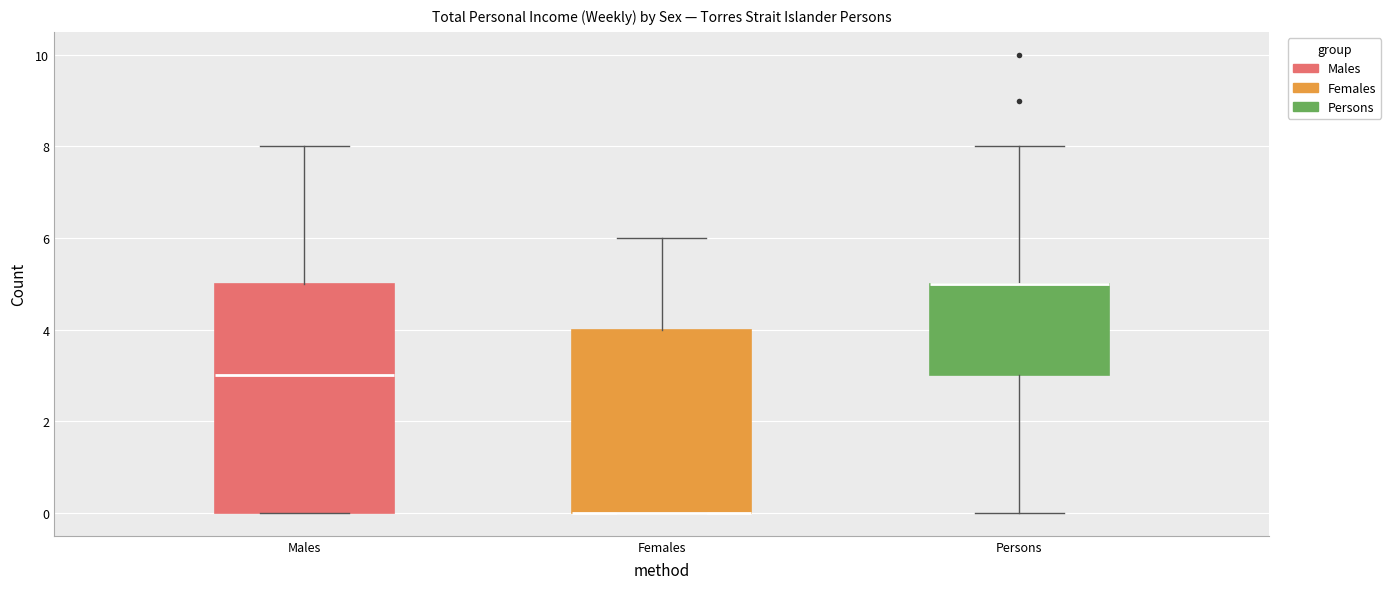

Where is the upper edge of the box for Males on the y-axis? The values are not printed on the chart, so give them approximately, as read against the axis.

5